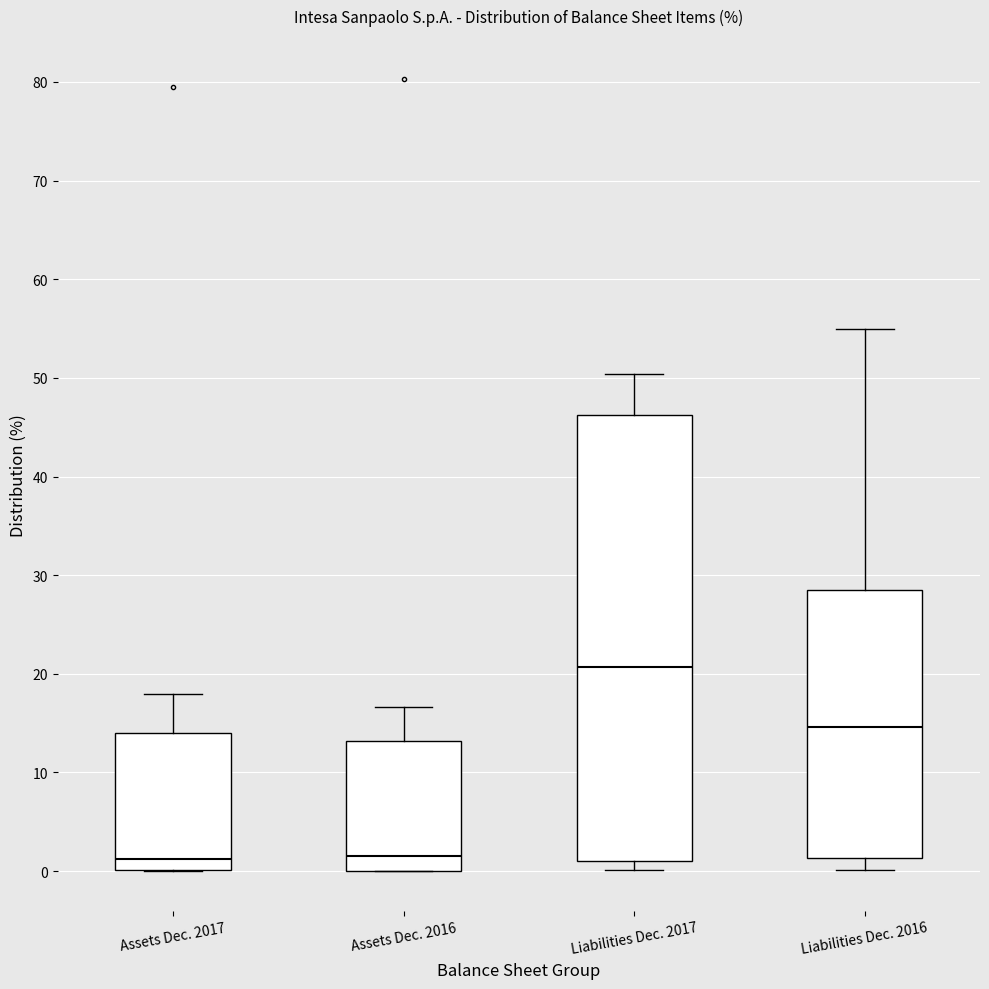

Which box has the highest median line?

Liabilities Dec. 2017